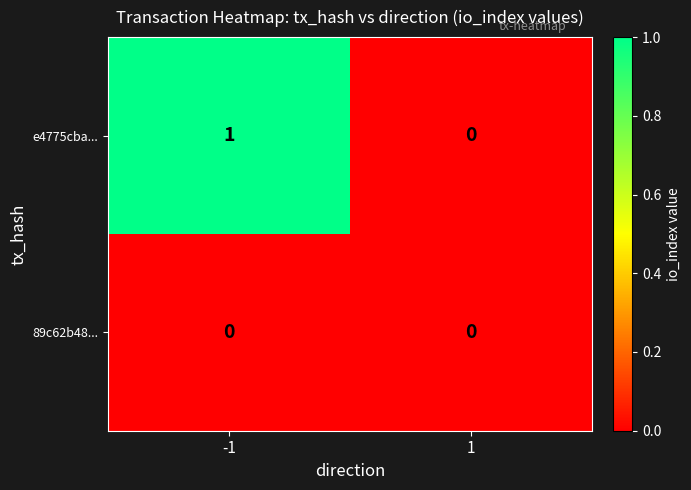

Rank the series by their maximum value, from highest to lowest.

e4775cba..., 89c62b48...